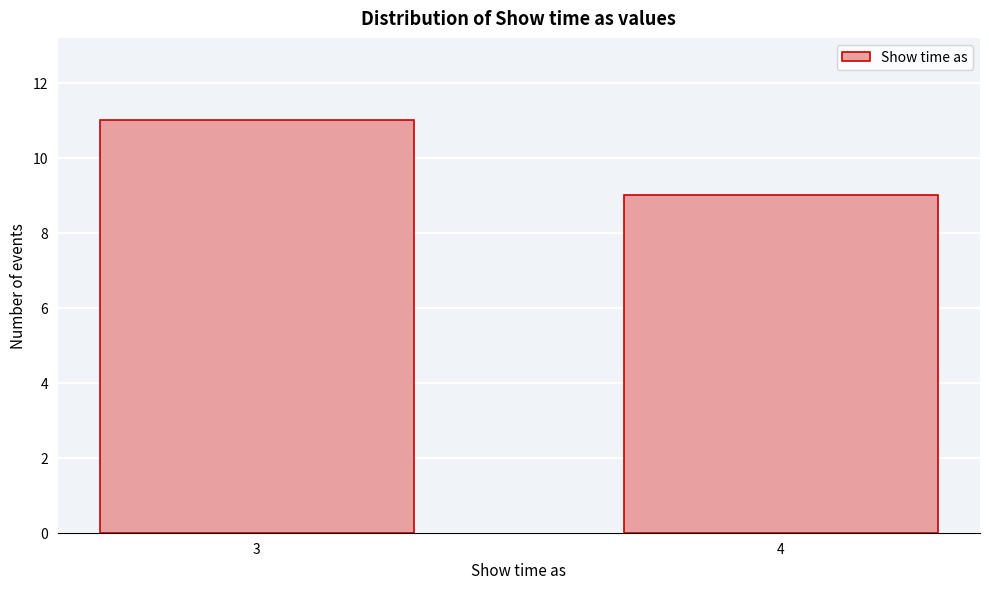

Reading left to right, extract all data points from this chart.

11	9